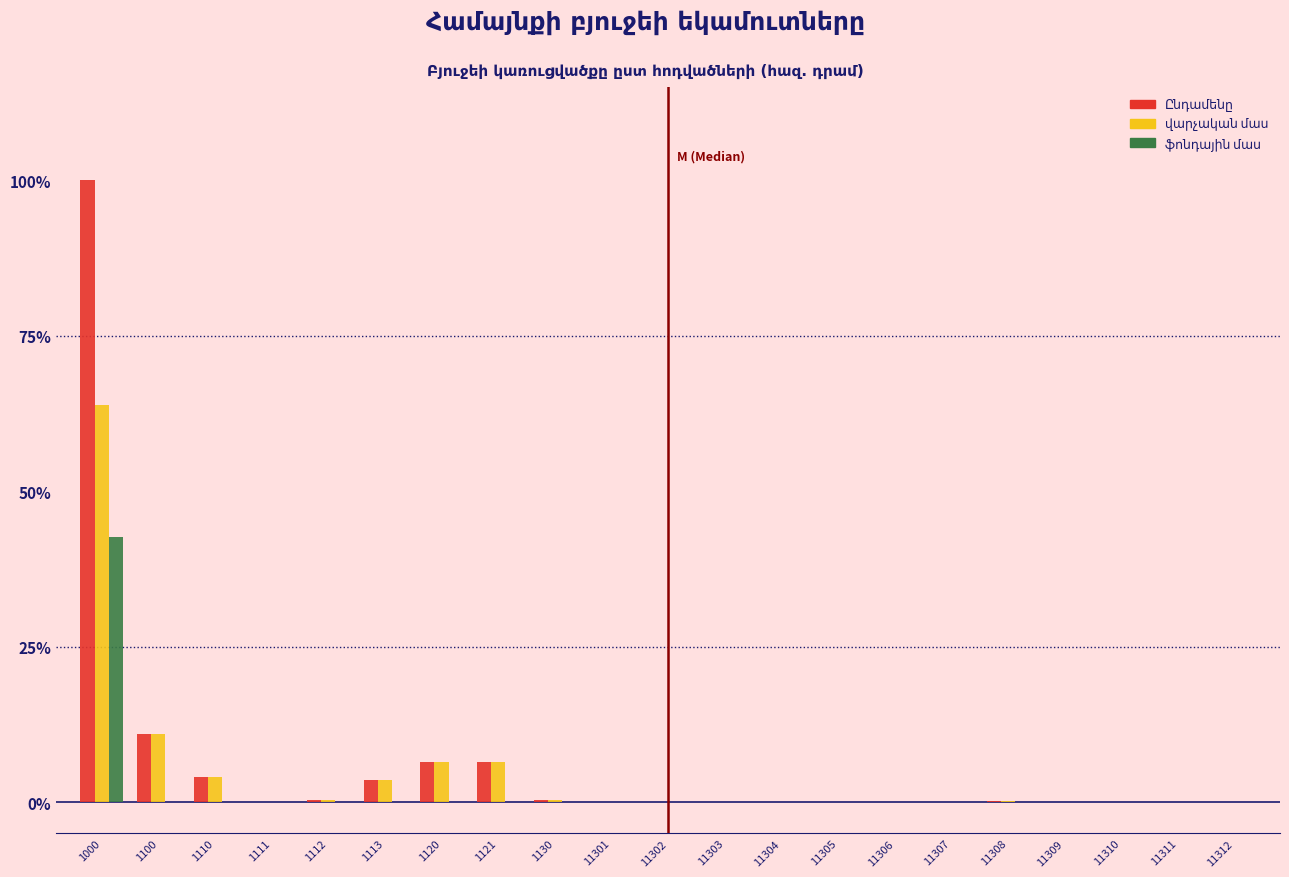

At which category is the sum across all series the highest?

1000